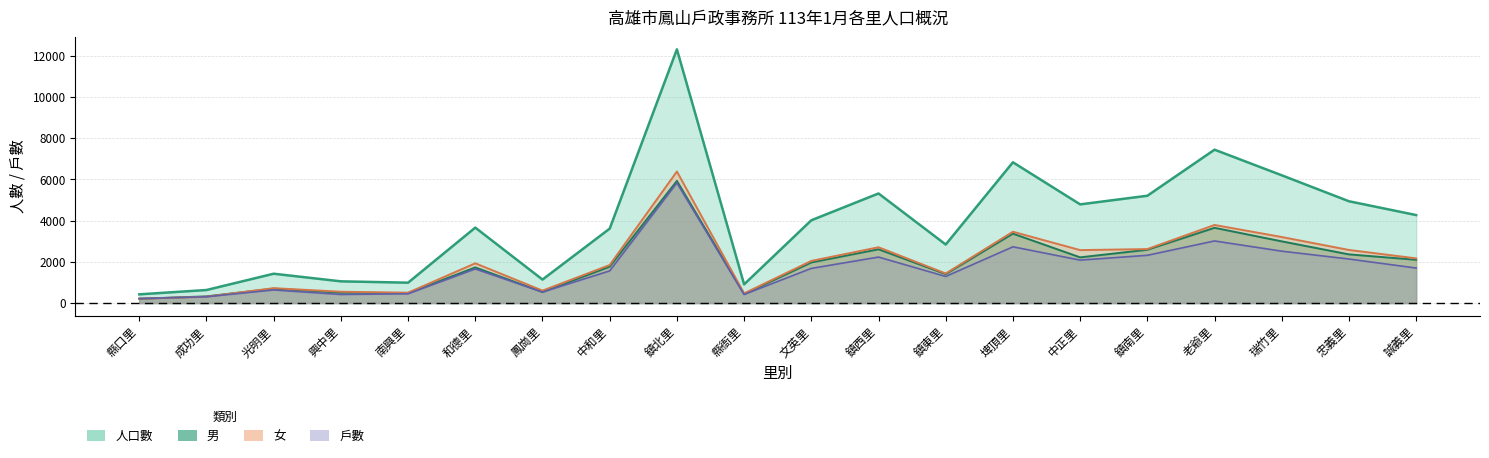

True or false: 女 and 戶數 intersect in this chart.

True